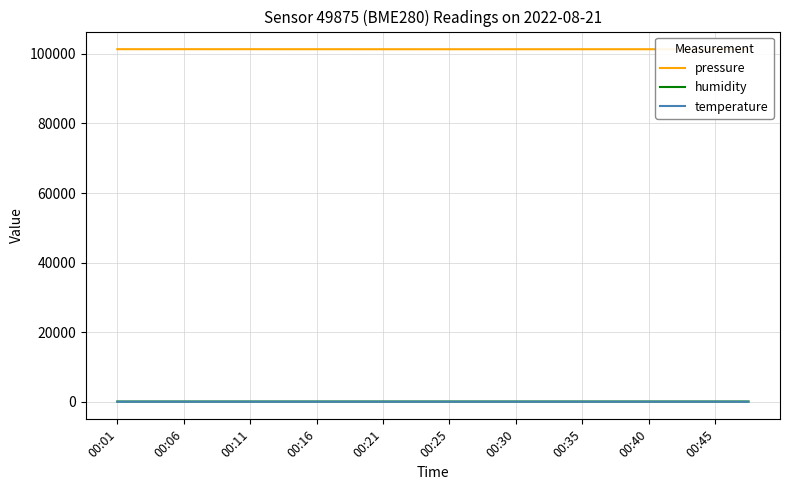

Which series has the largest total across all categories?

pressure